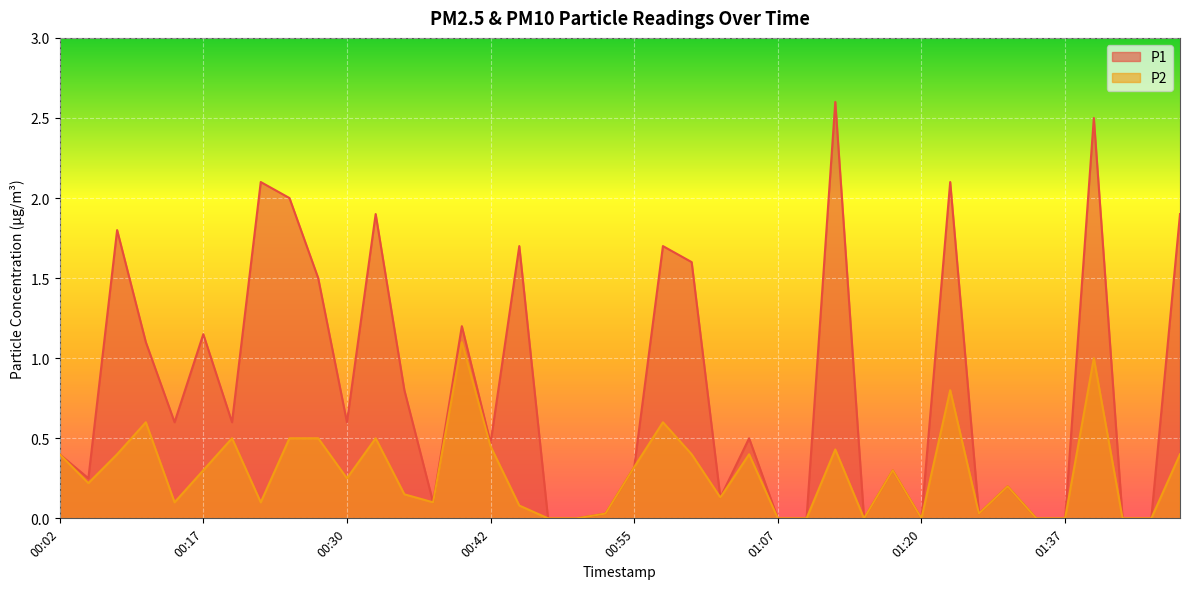

How many lines are shown in the chart?

2